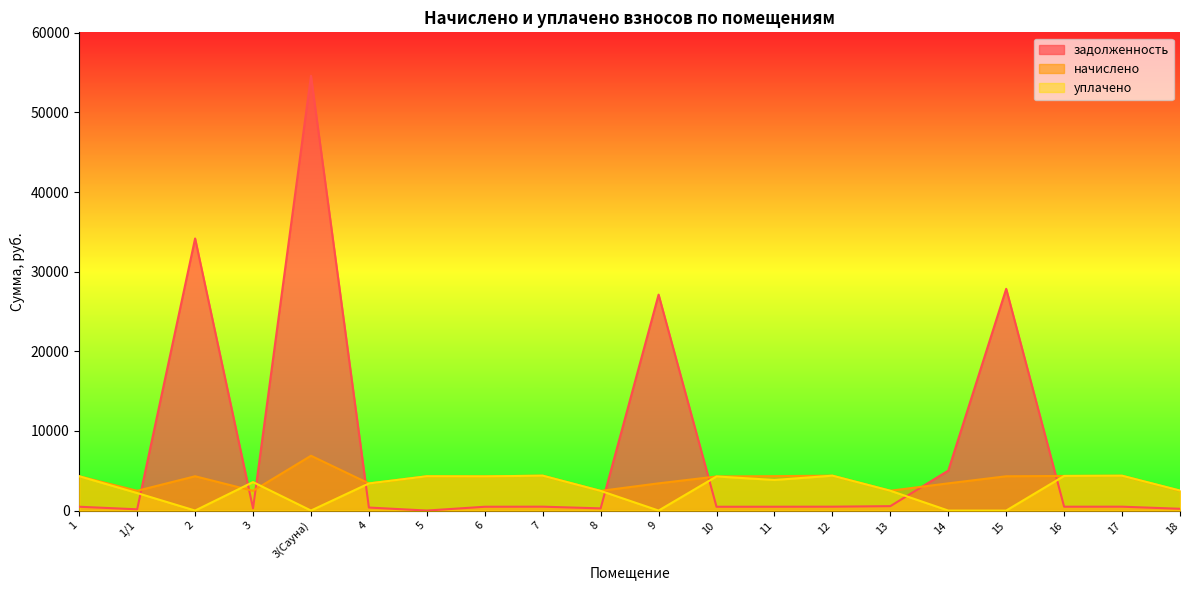

What position from the left is 12?

14